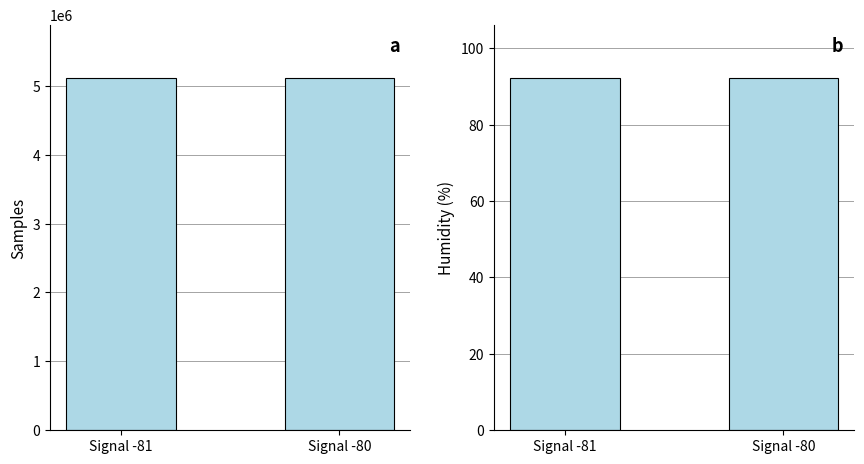

Is it true that Humidity equals 92.3 at Signal -80?

True